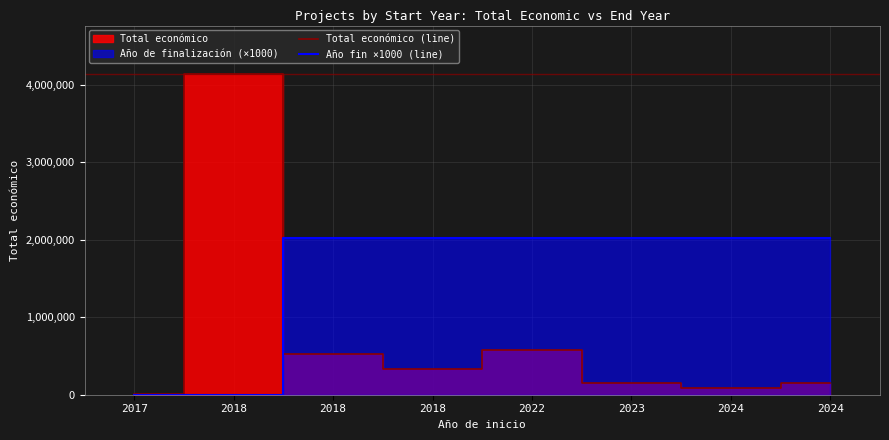

Between which two adjacent categories do Total económico (line) and Año fin ×1000 (line) first intersect?

2018 and 2018